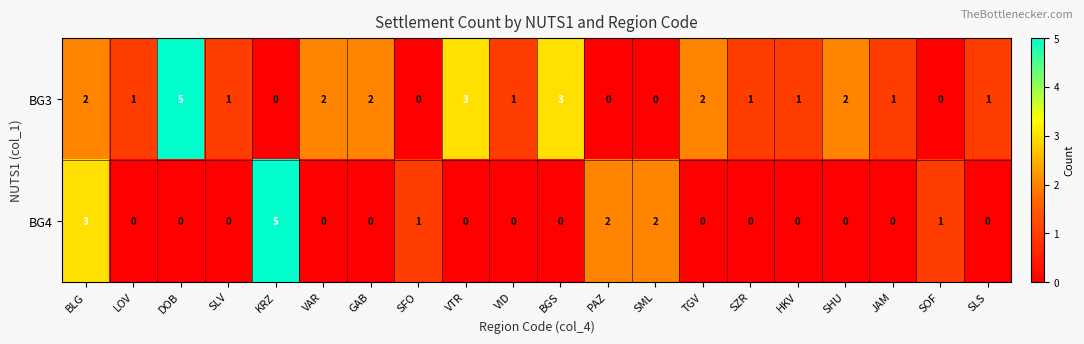

At VAR, list the series in order from largest to smallest.

BG3, BG4